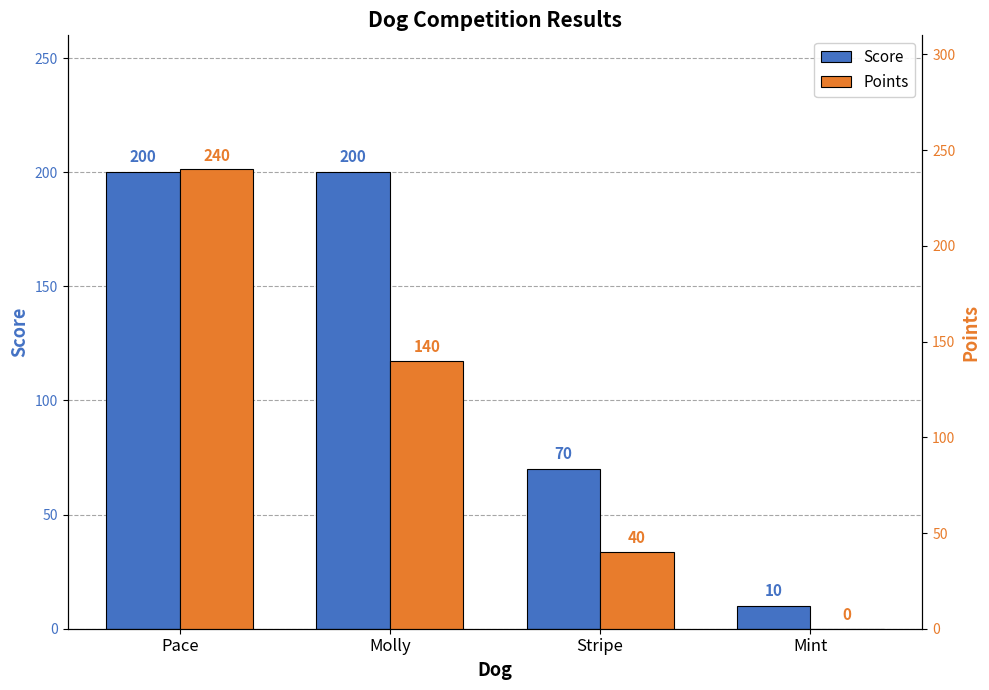

Rank the series by their average value, from lowest to highest.

Points, Score